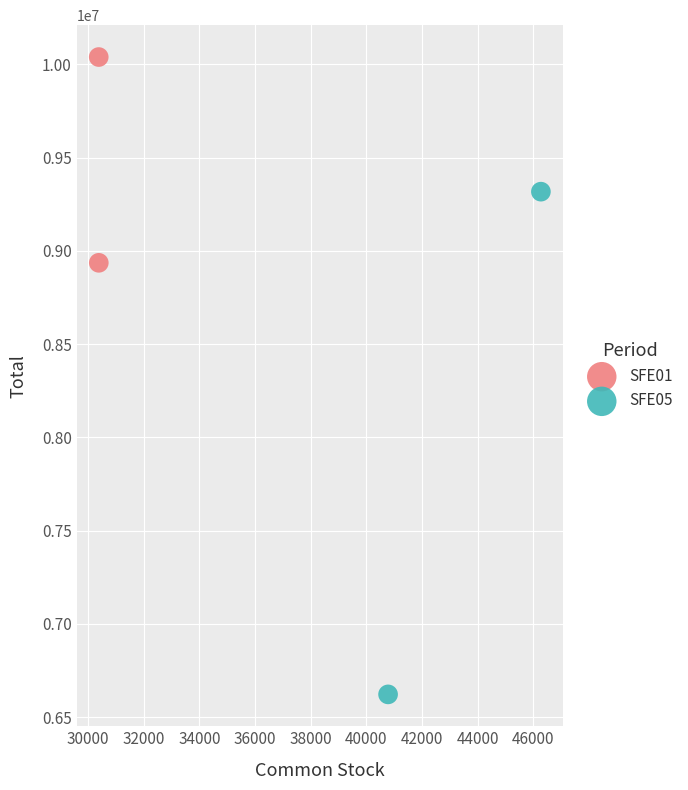

Which series has the widest spread of Y values?

SFE05